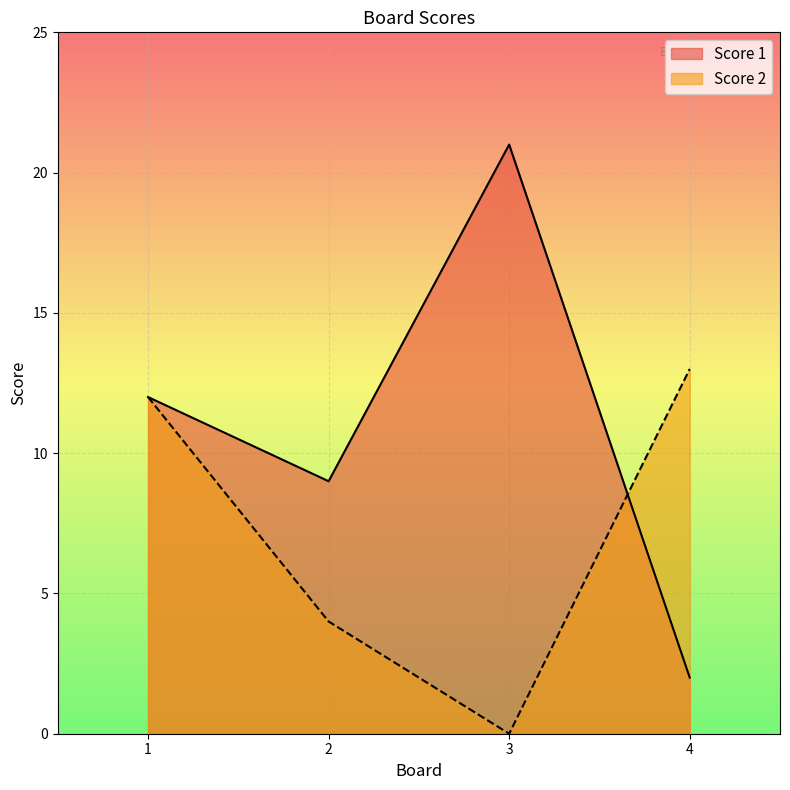

Where is the first local minimum for Score 1?

2